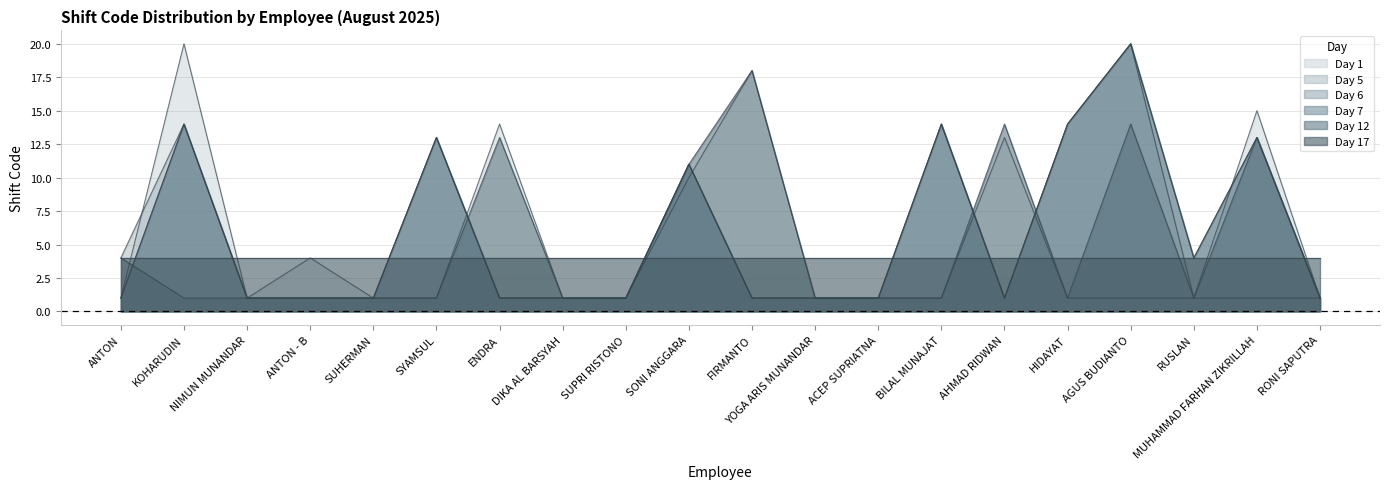

How many values in the Day 5 series exceed 1?

7